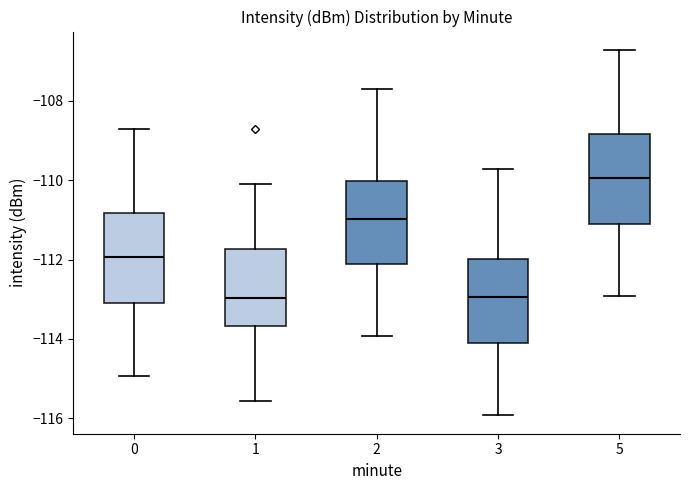

Which box's median line is the highest?

5